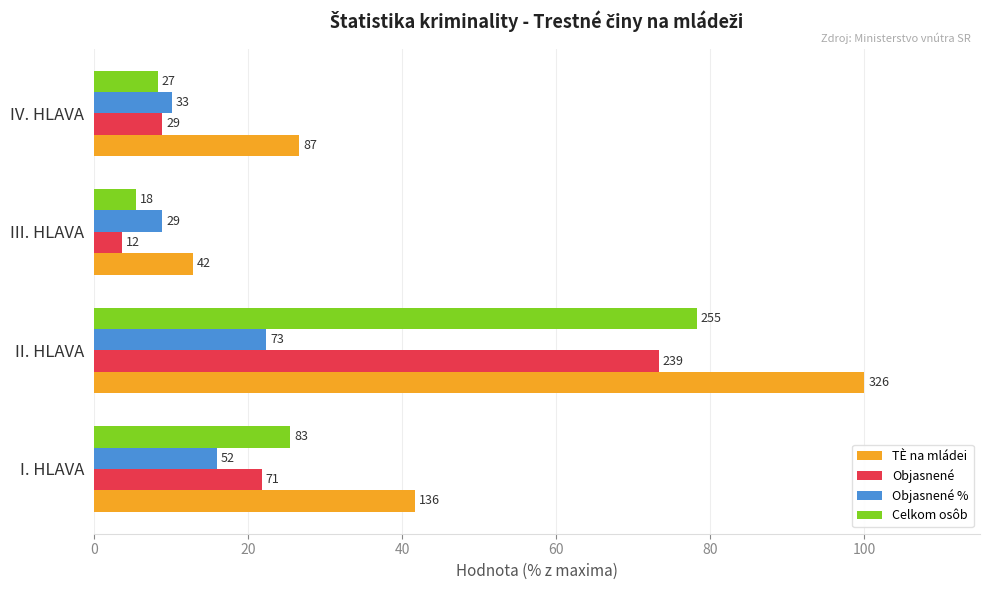

Reading right to left, list all the values displayed in this chart.

TÈ na mládei: 26.7	12.9	100.0	41.7
Objasnené: 8.9	3.7	73.3	21.8
Objasnené %: 10.1	8.9	22.4	16.0
Celkom osôb: 8.3	5.5	78.2	25.5